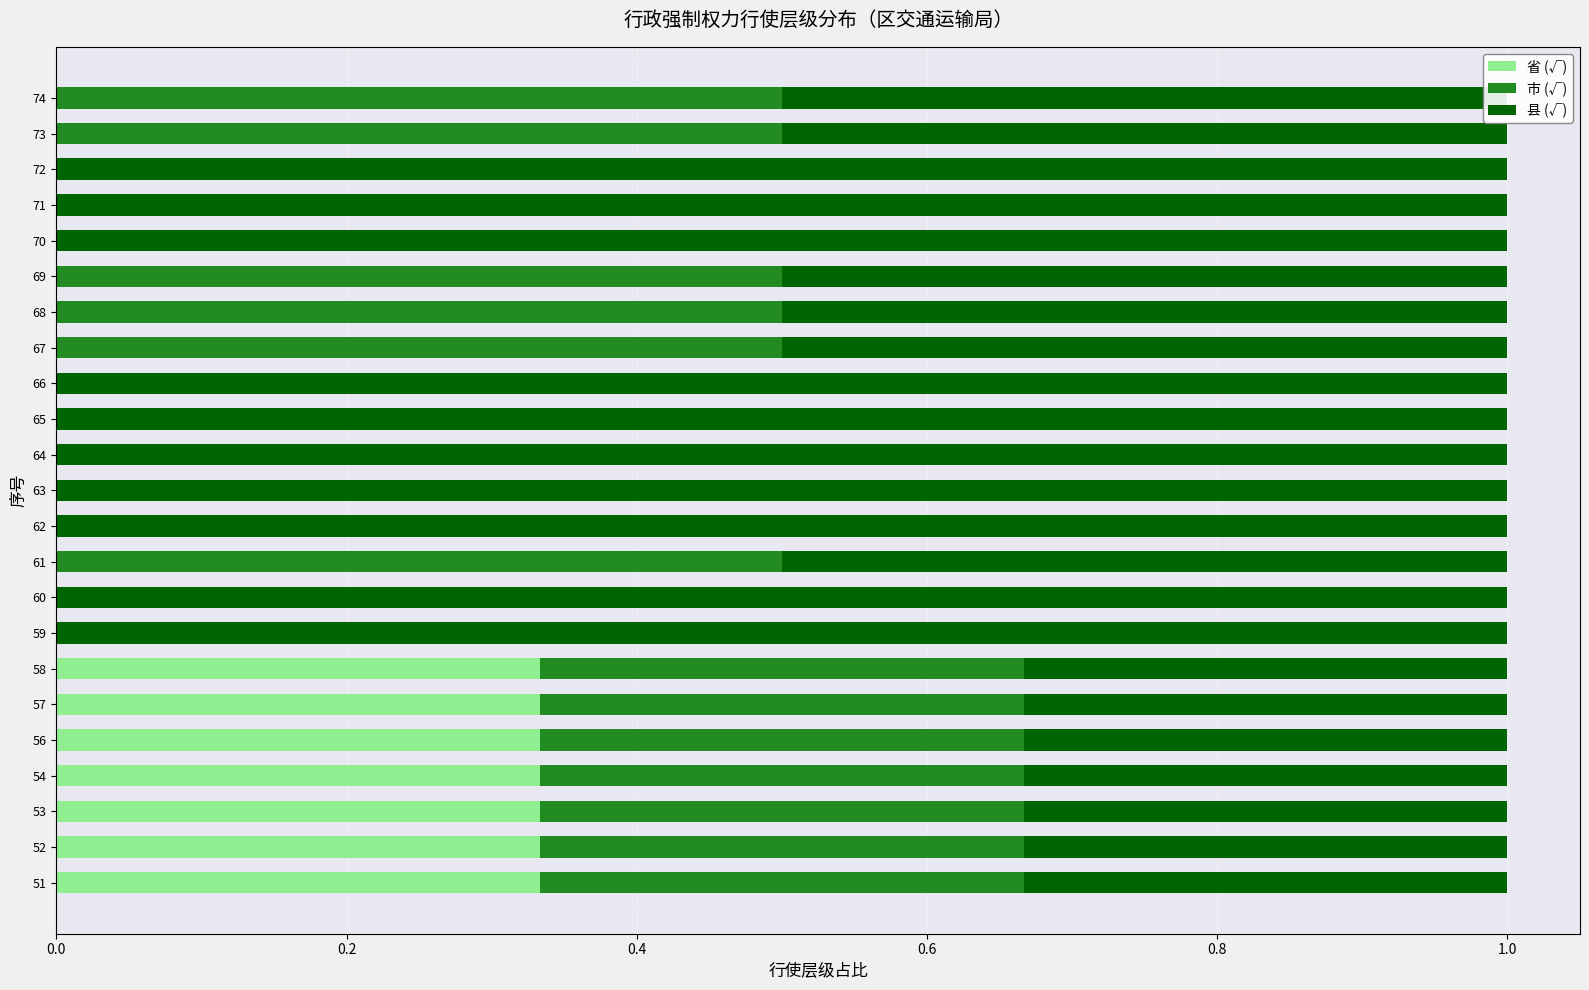

The 省 (√) series shows -0.2 at 60. True or false?

False